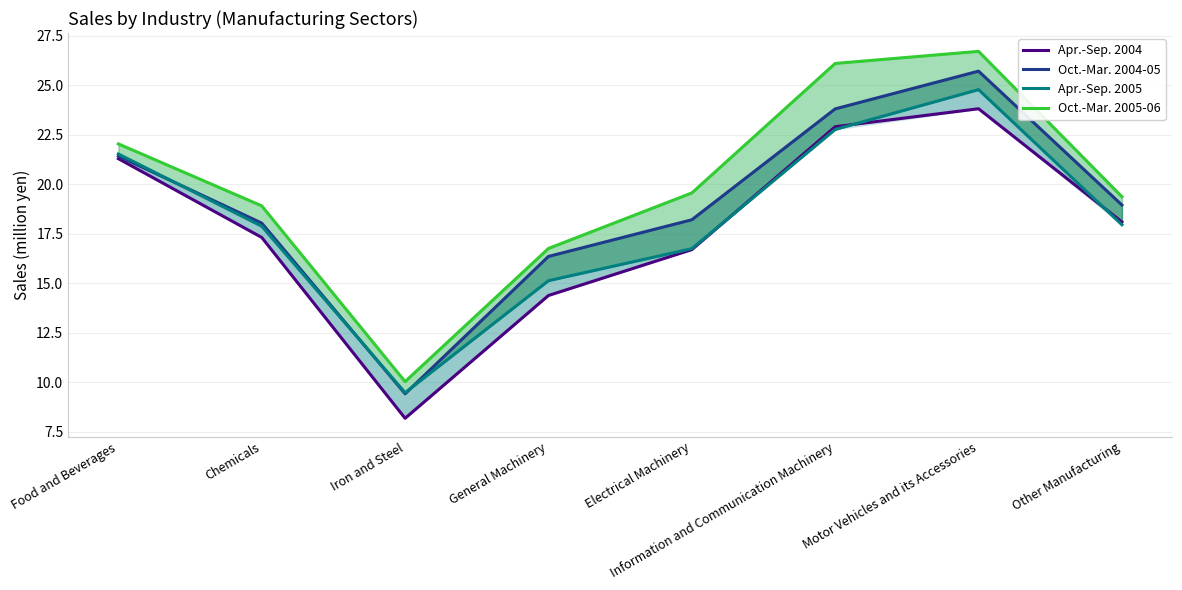

What is the minimum value for Apr.-Sep. 2004?

8.2